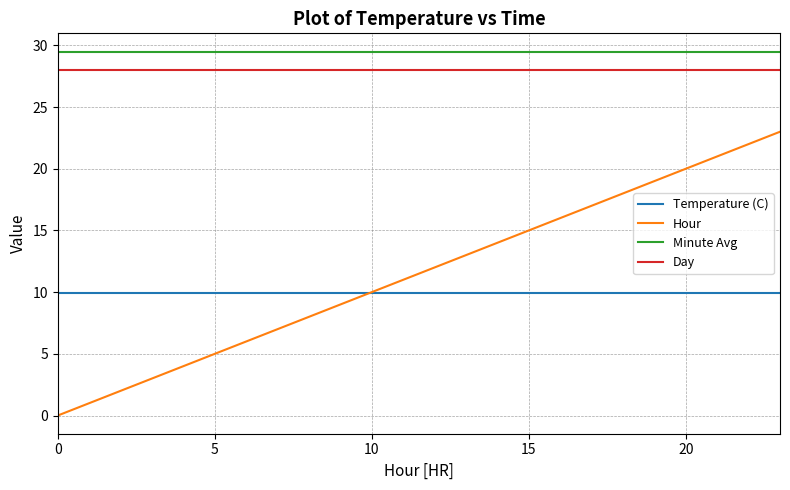

What is the average value of the Day series?

28.0